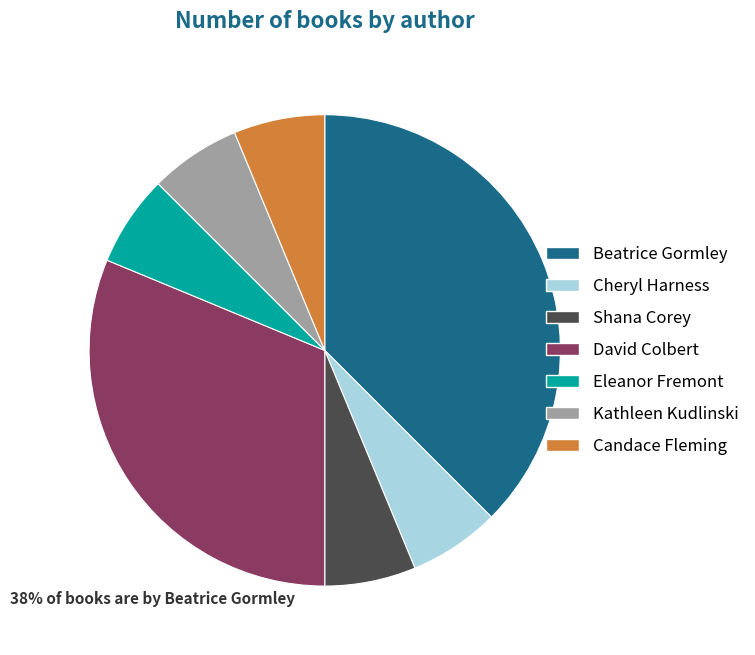

Which slice is the largest?

Beatrice Gormley